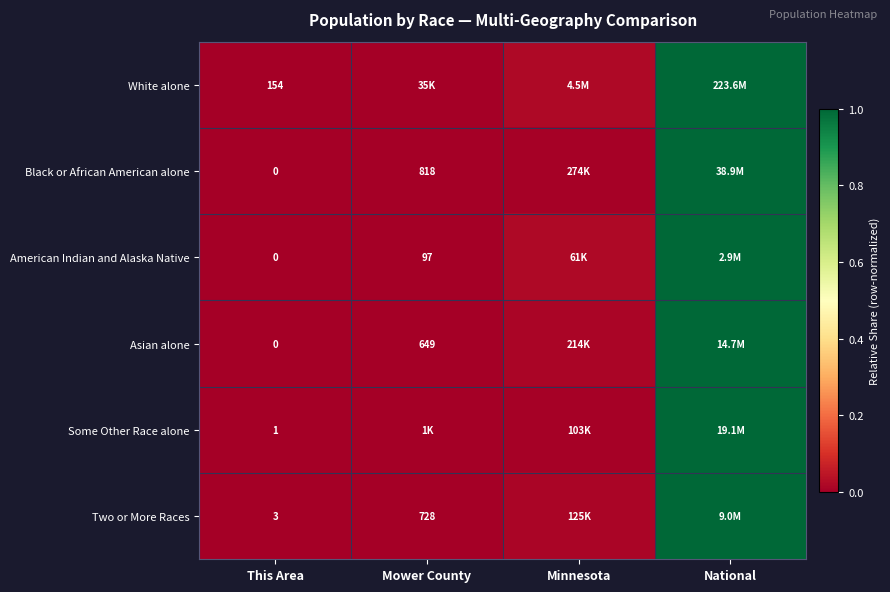

List the labels in order of Two or More Races value, smallest first.

This Area, Mower County, Minnesota, National